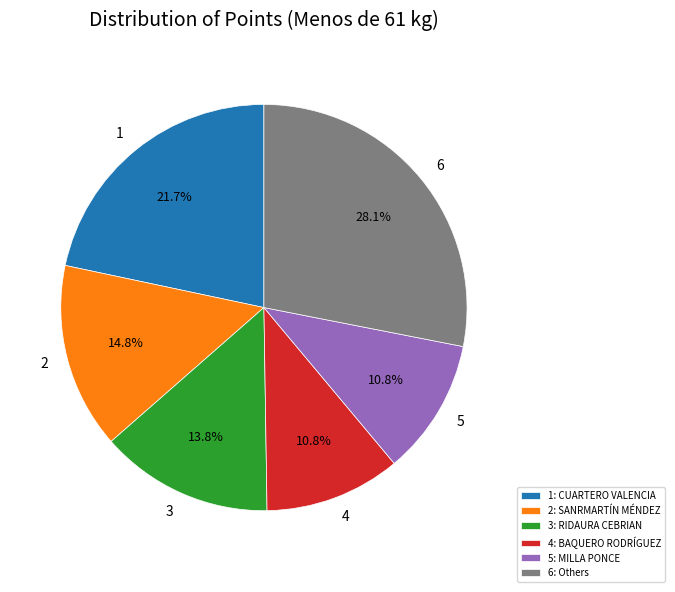

Combined, what portion of the pie is 3 and 4?

24.6%